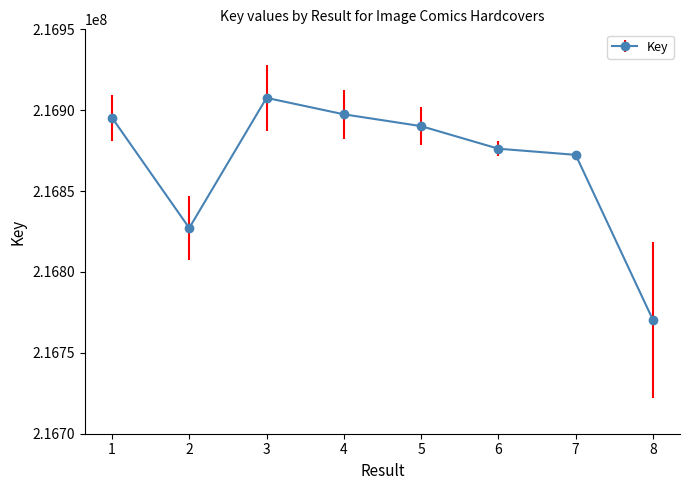

Between 7 and 6, which is larger?

6